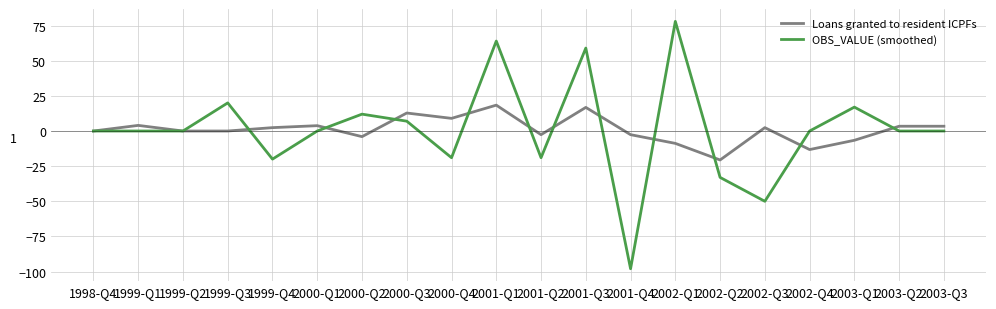

Which category has the lowest value in the OBS_VALUE (smoothed) series?

2001-Q4